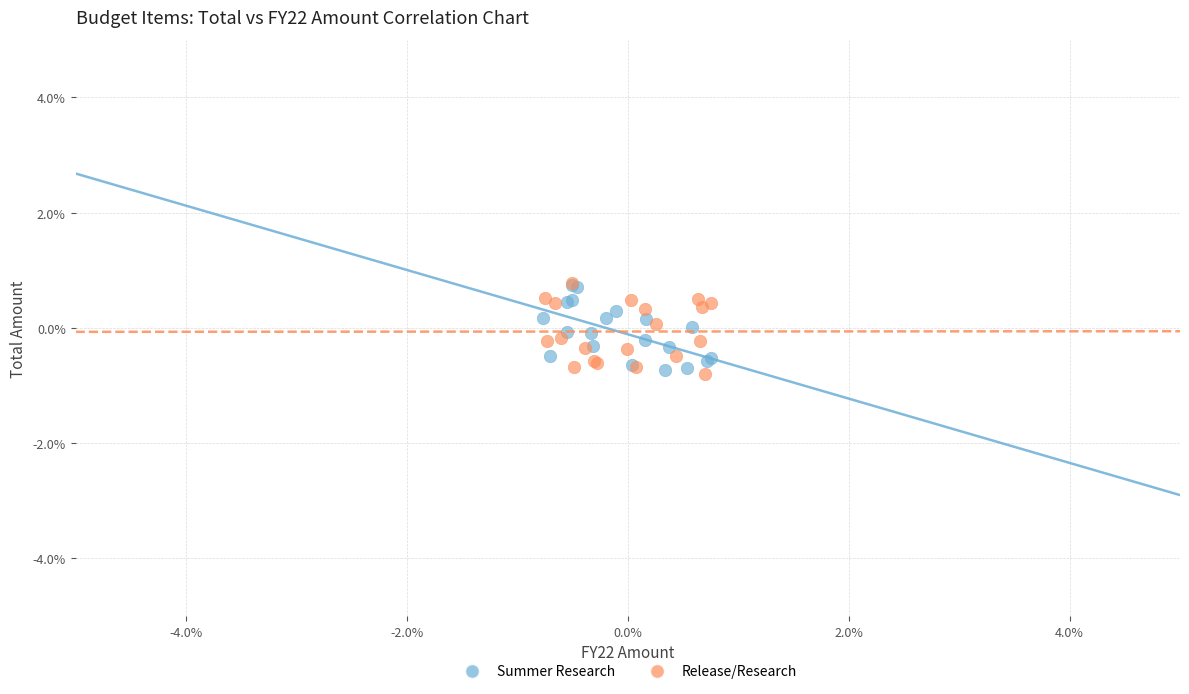

What are all the series names shown in the legend?

Summer Research, Release/Research